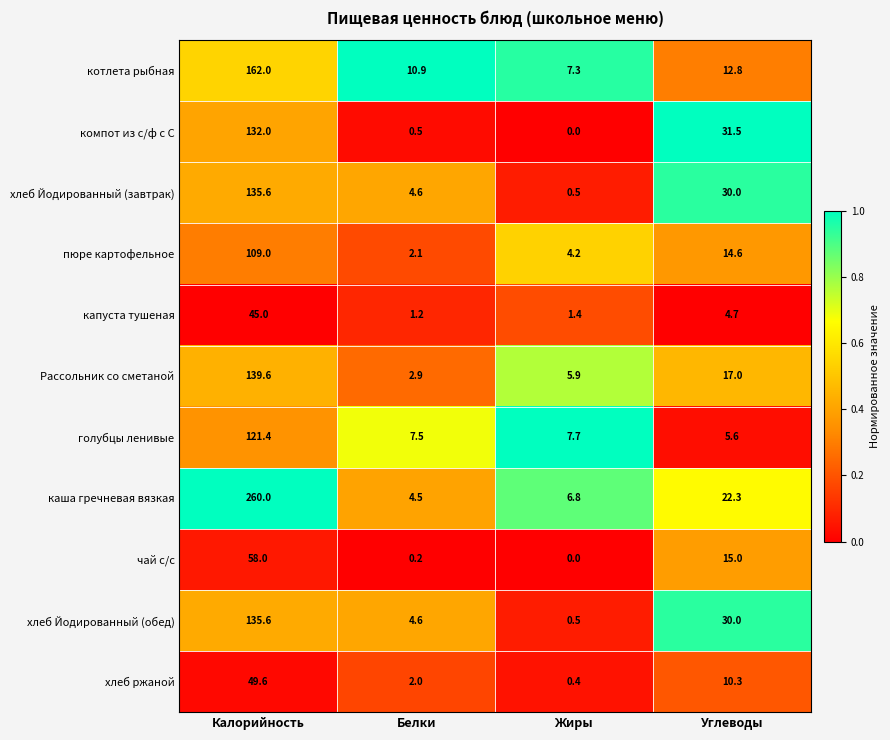

Read the Рассольник со сметаной value at Углеводы.

17.0